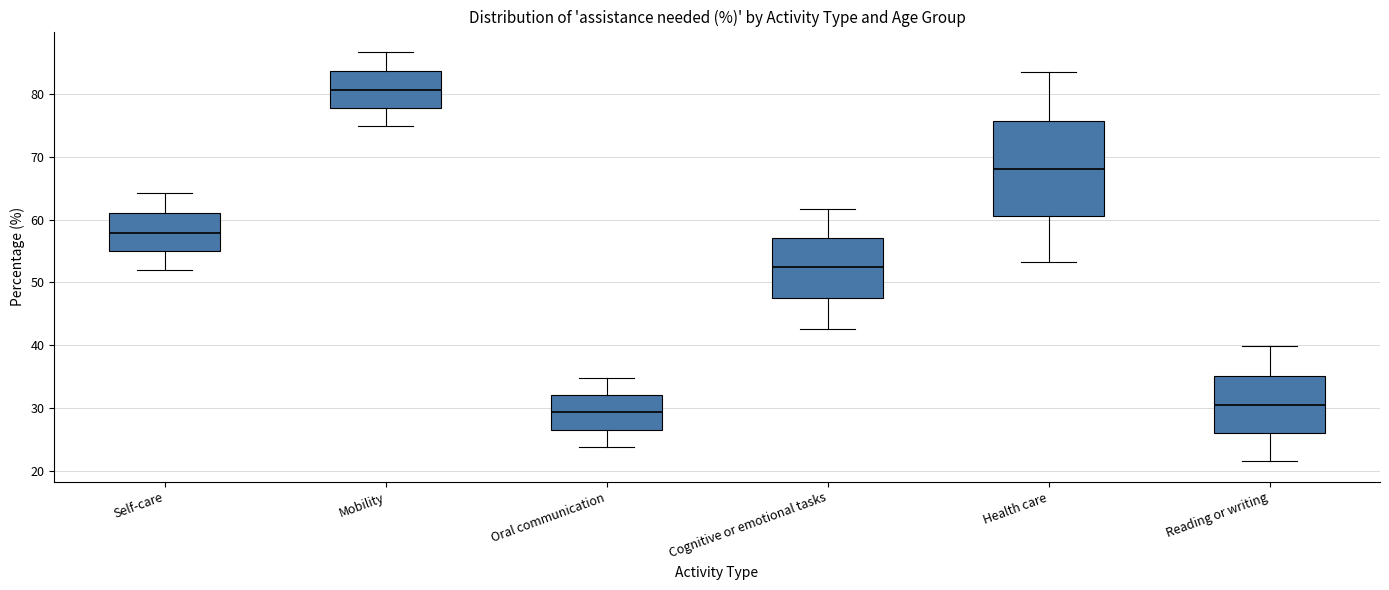

Reading left to right, transcribe this box plot: for each box, give where its median line is, the range the box spans, and where its two whiskers end, as read against the y-axis. The values are not printed on the chart, so give them approximately, as read against the axis.

Self-care: median 58, box 55 to 61, whiskers 52 to 64
Mobility: median 81, box 78 to 84, whiskers 75 to 87
Oral communication: median 29, box 27 to 32, whiskers 24 to 35
Cognitive or emotional tasks: median 52, box 48 to 57, whiskers 43 to 62
Health care: median 68, box 61 to 76, whiskers 53 to 84
Reading or writing: median 30, box 26 to 35, whiskers 22 to 40